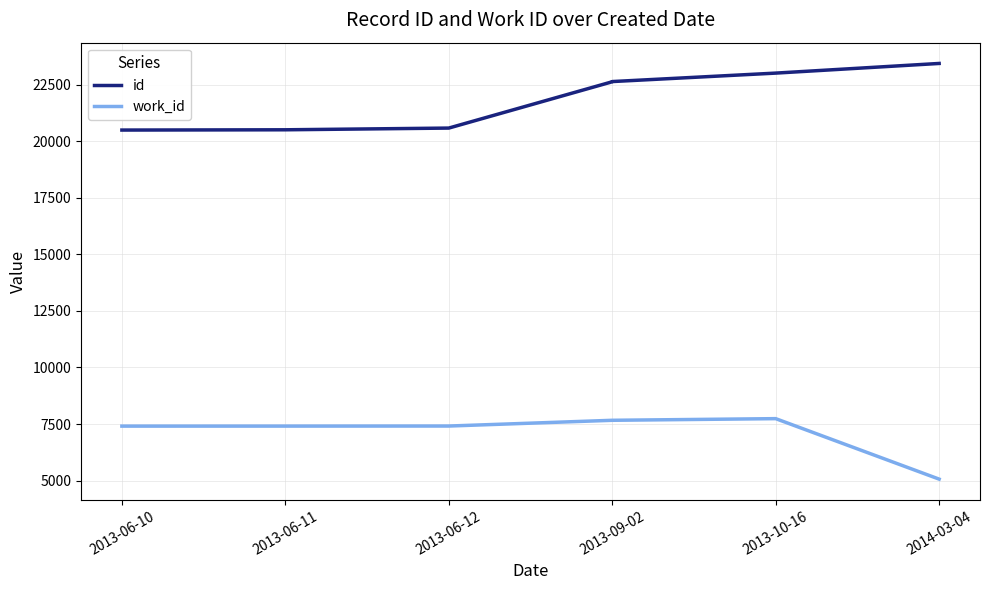

True or false: id has a value of 9091 at 2013-06-10.

False